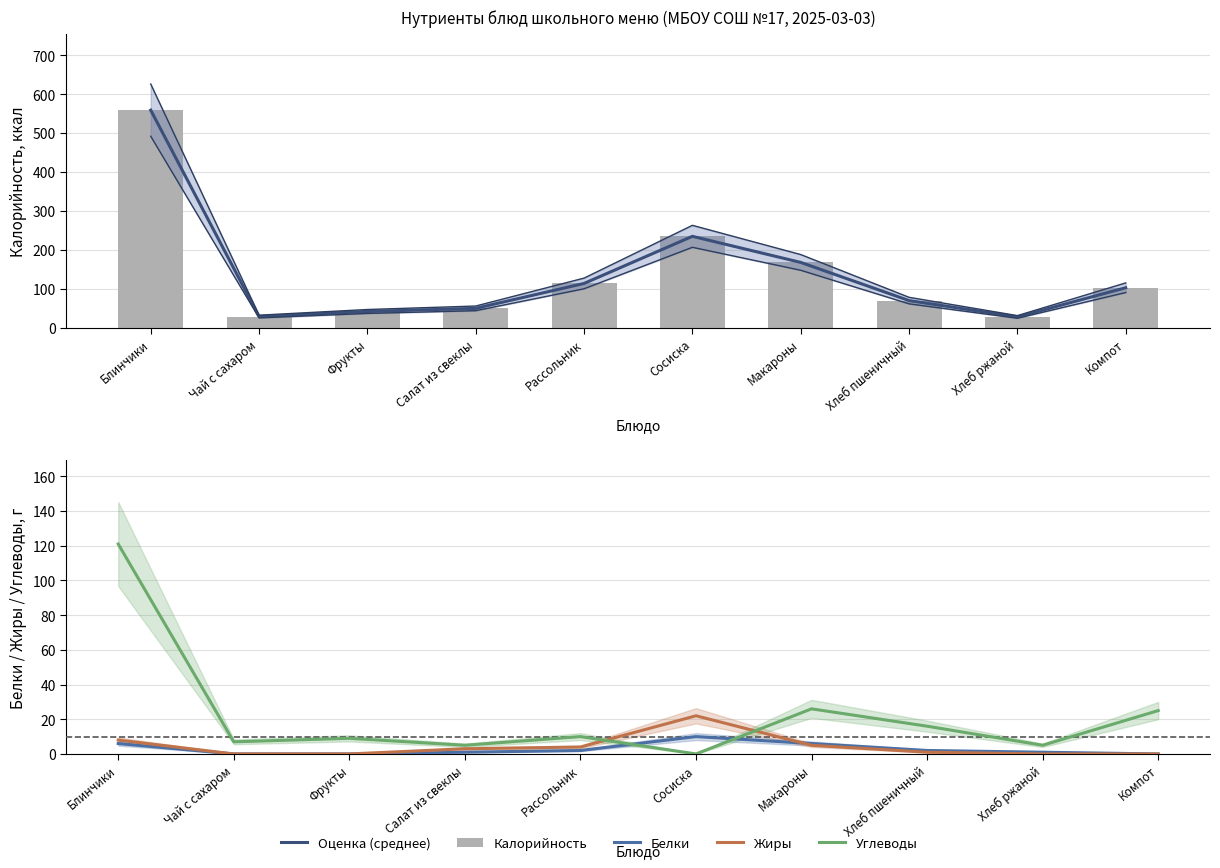

Rank the categories by Оценка (среднее) value from lowest to highest.

Хлеб ржаной, Чай с сахаром, Фрукты, Салат из свеклы, Хлеб пшеничный, Компот, Рассольник, Макароны, Сосиска, Блинчики